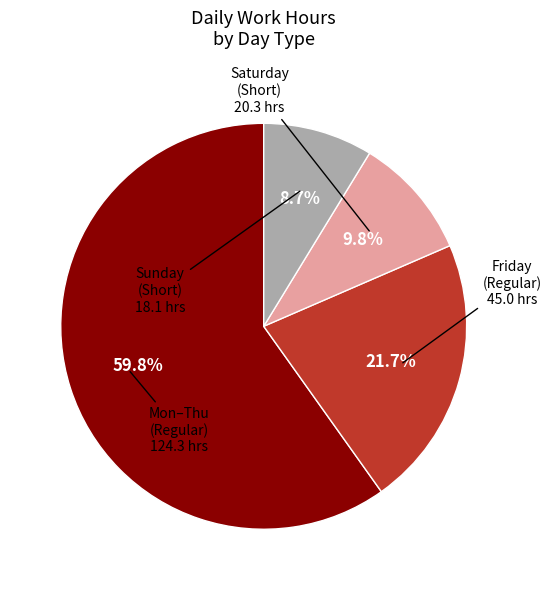

Does any single category account for the majority?

Yes